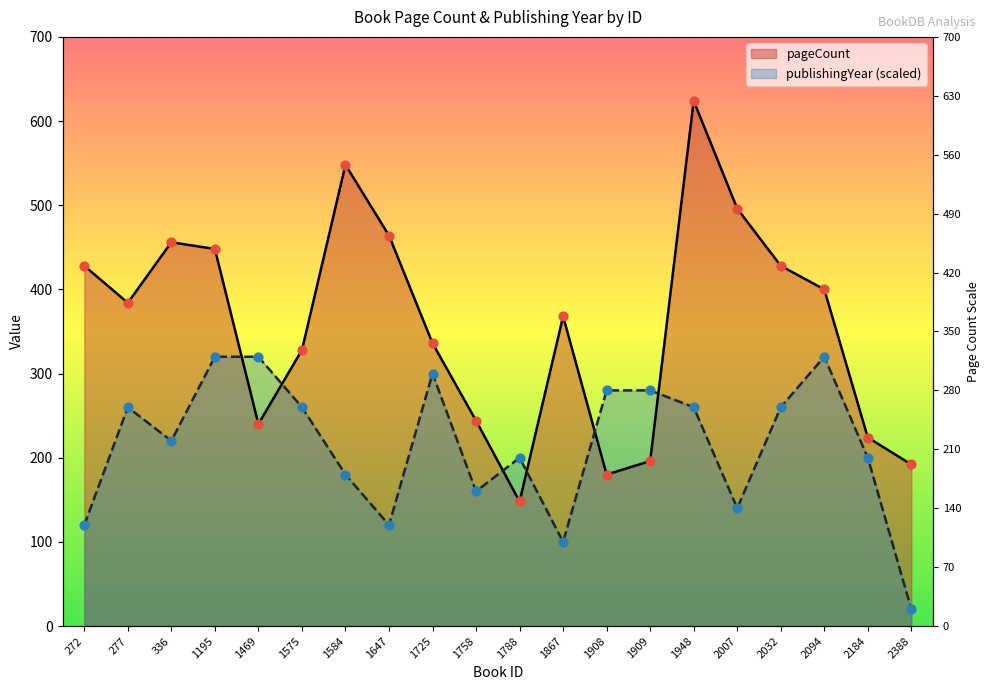

Which series has the largest total across all categories?

pageCount